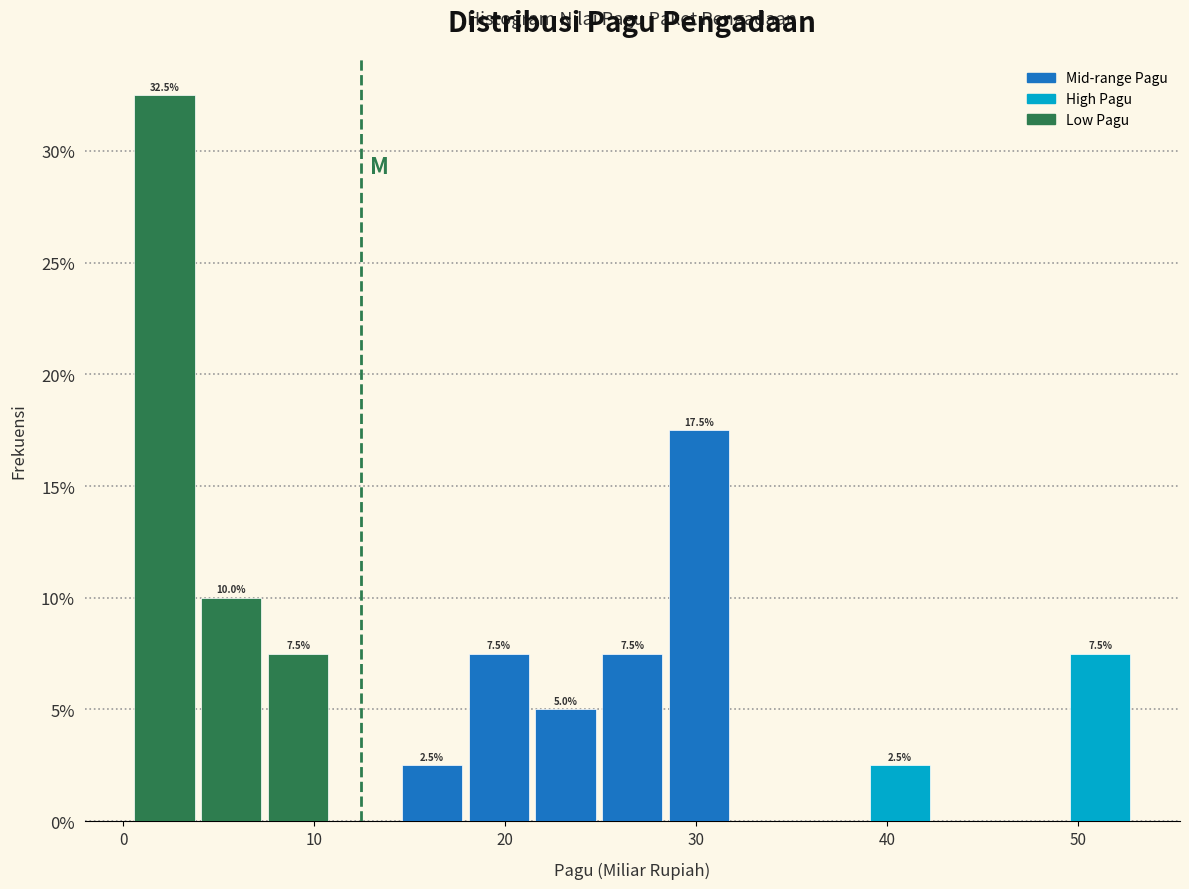

Read against the x-axis, roughly where is the centre of the tallest bar?

2